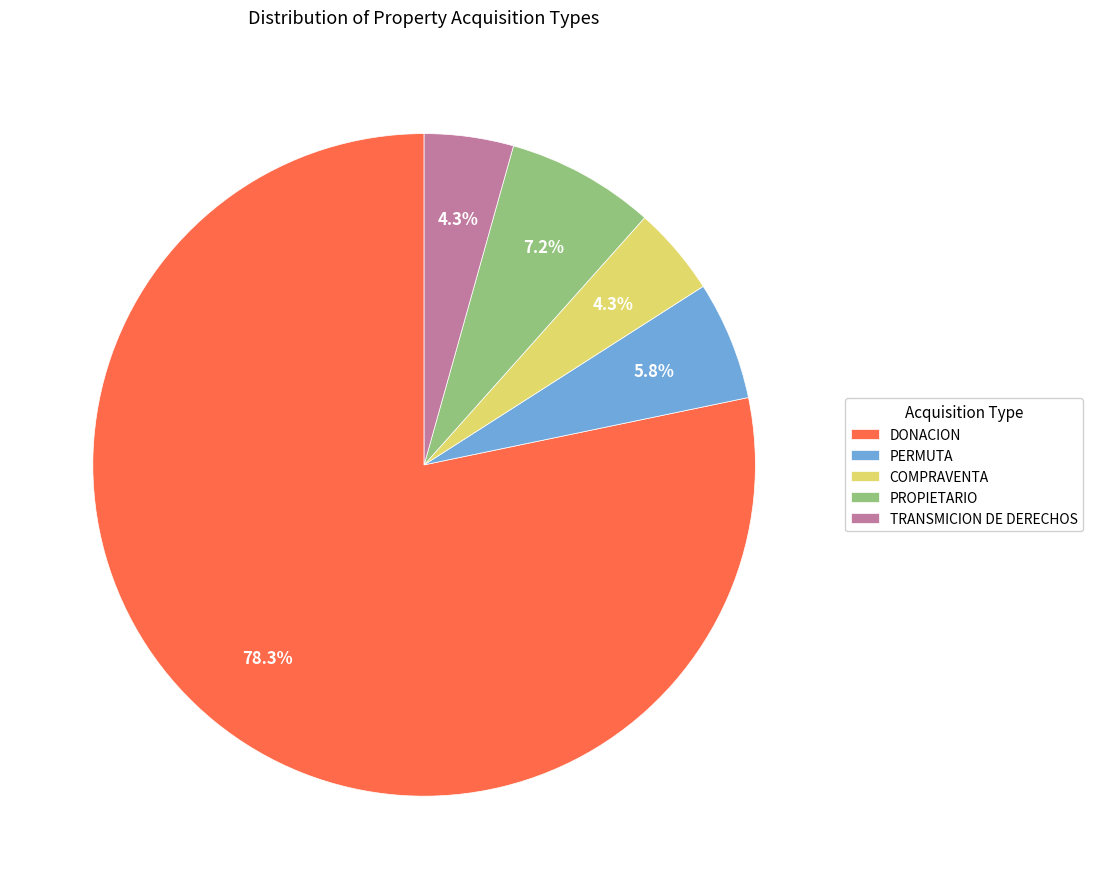

What percentage is the TRANSMICION DE DERECHOS slice, to the nearest percent?

4%